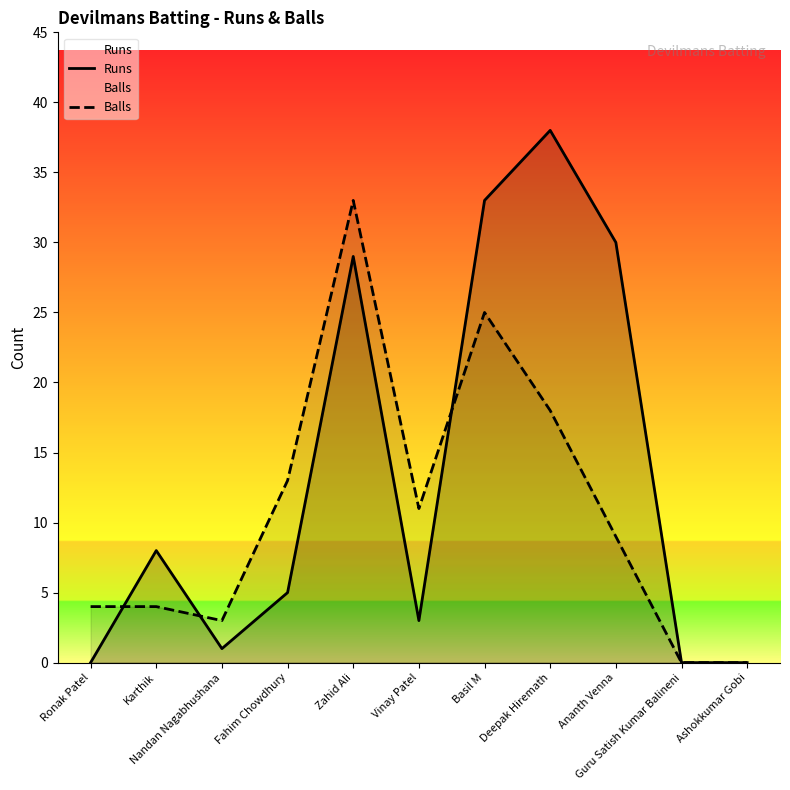

Does the chart display data point markers on the line(s)?

No